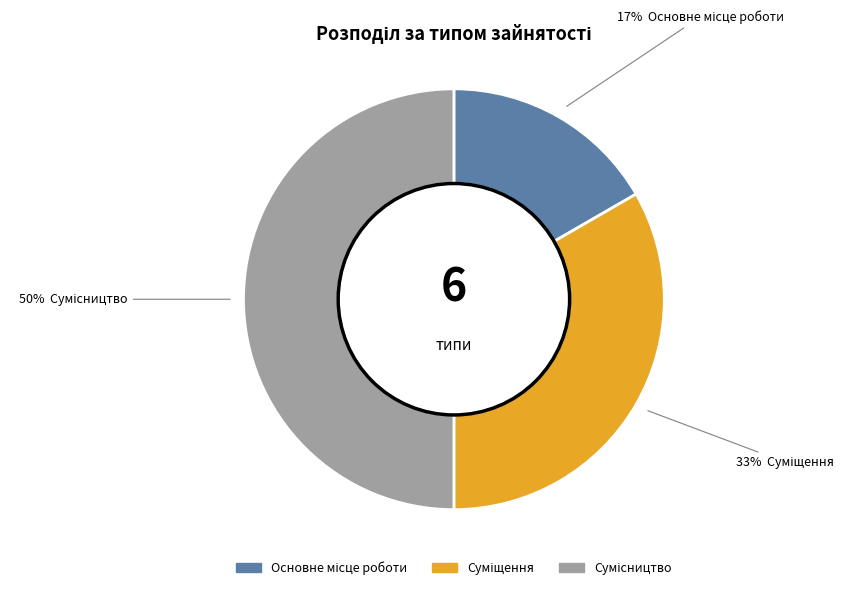

To the nearest percent, what is the average slice percentage?

33%